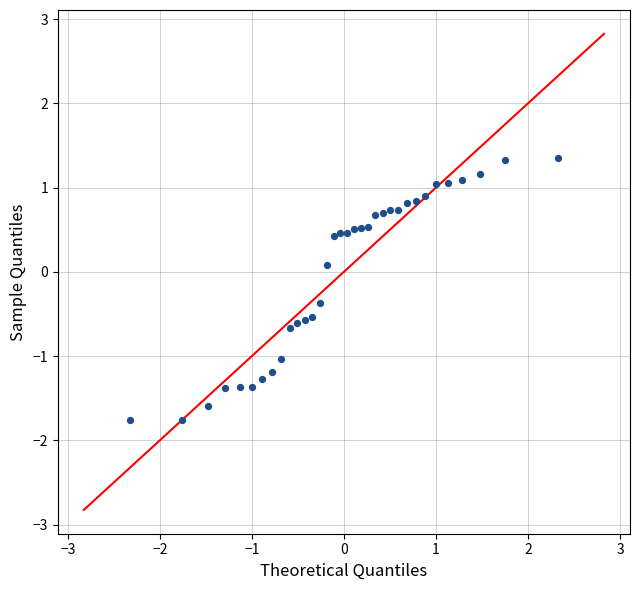

What is the range of Y values (max minus min)?

3.1